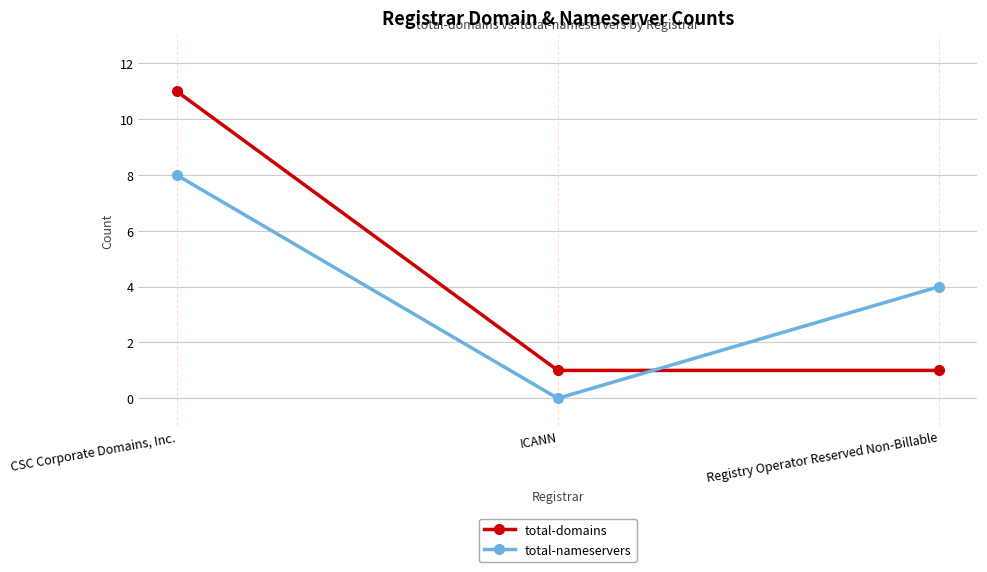

Rank the categories by total-nameservers value from lowest to highest.

ICANN, Registry Operator Reserved Non-Billable, CSC Corporate Domains, Inc.